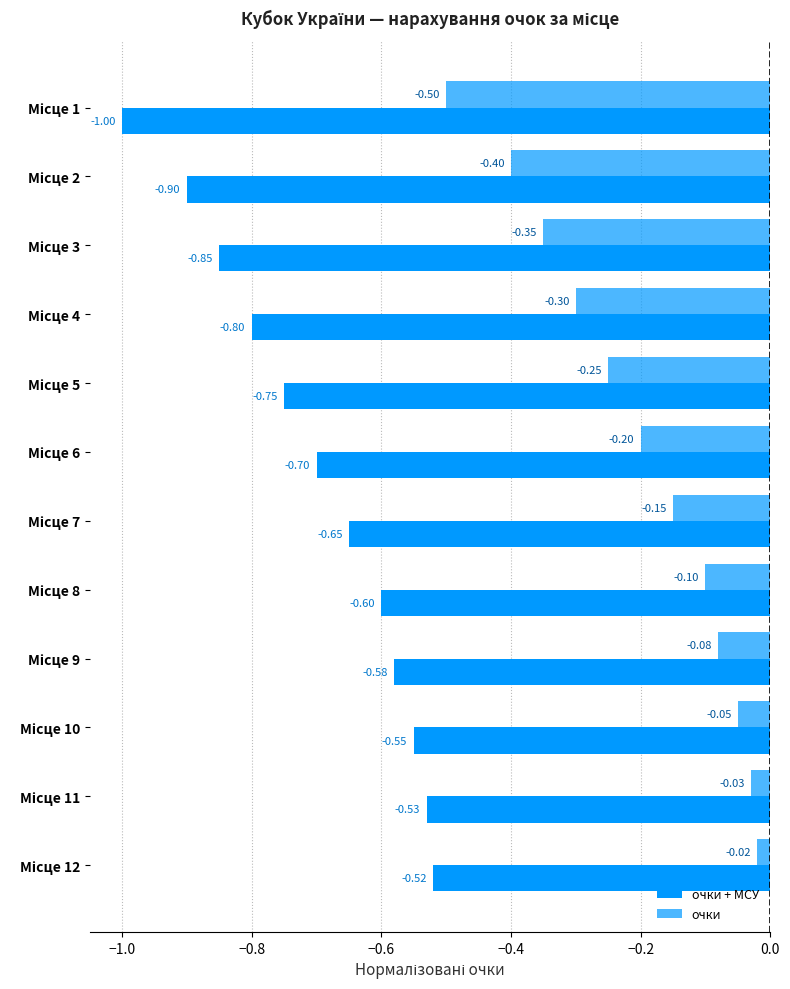

How many data points does each series have?

12